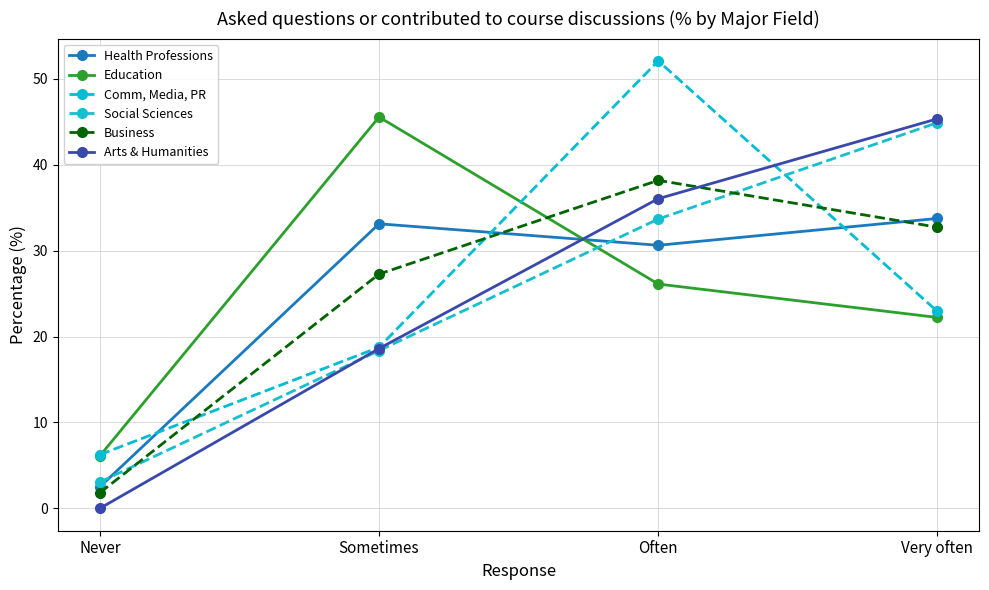

What is the difference between the Education values at Never and Sometimes?

39.4